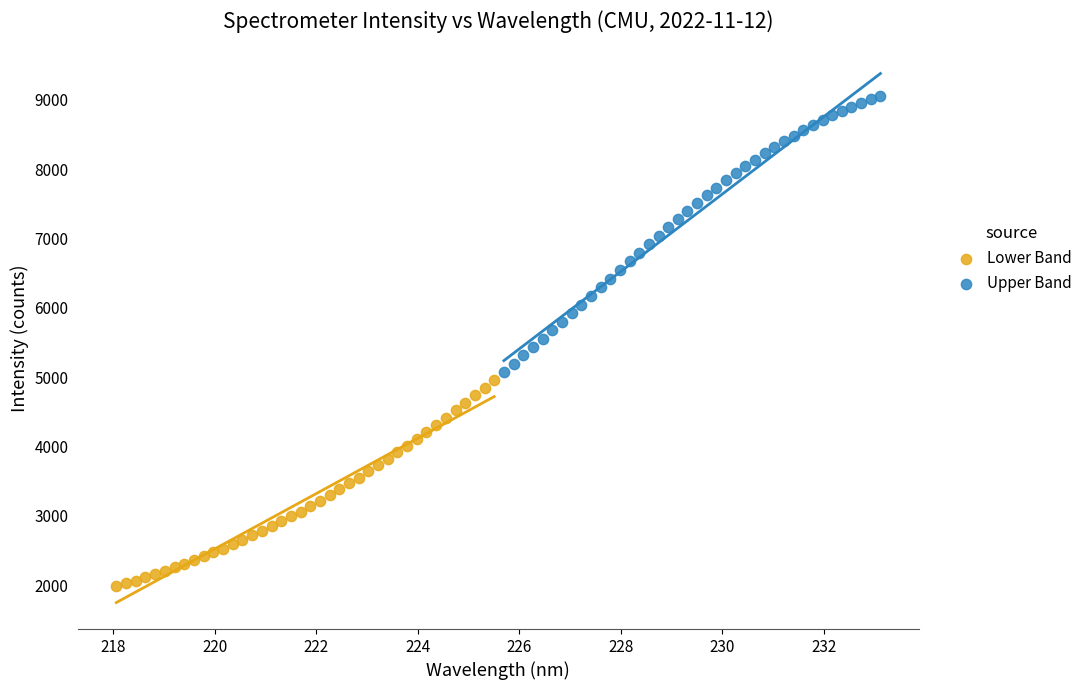

Which series has the largest Y range (max minus min)?

Upper Band